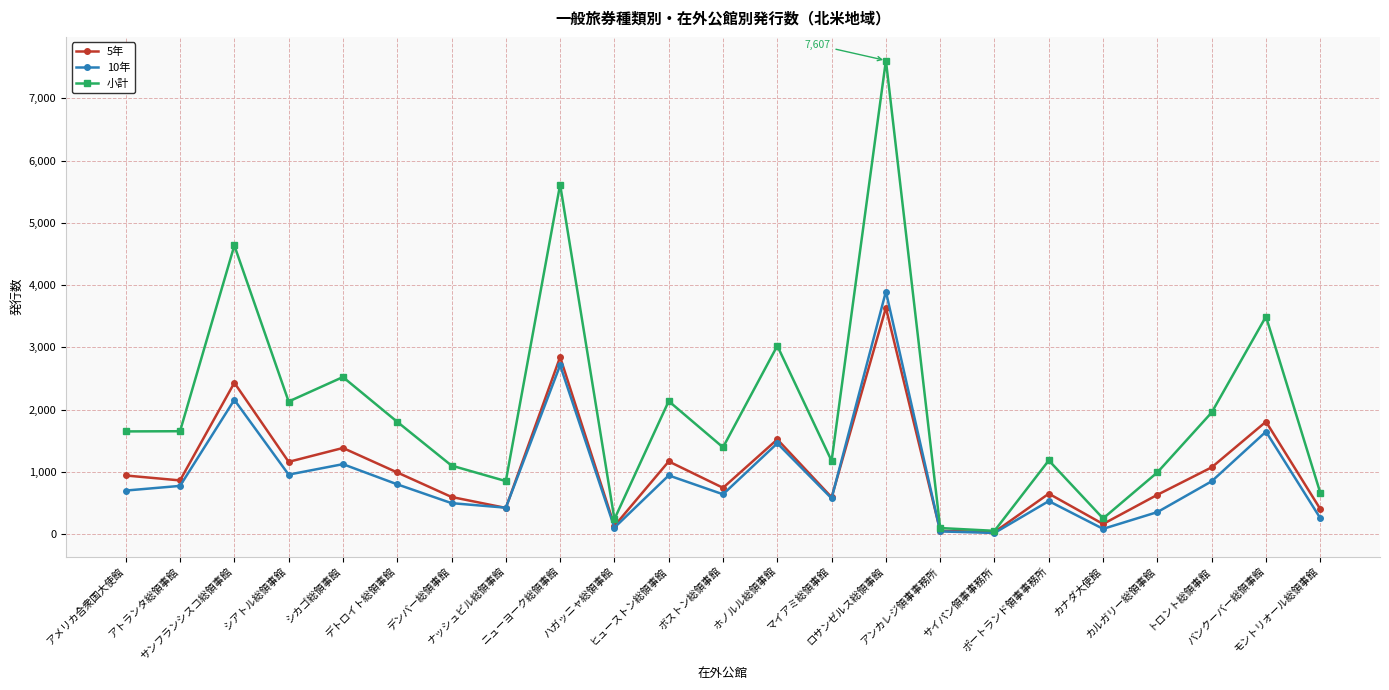

At which label does 5年 first exceed 863?

アメリカ合衆国大使館